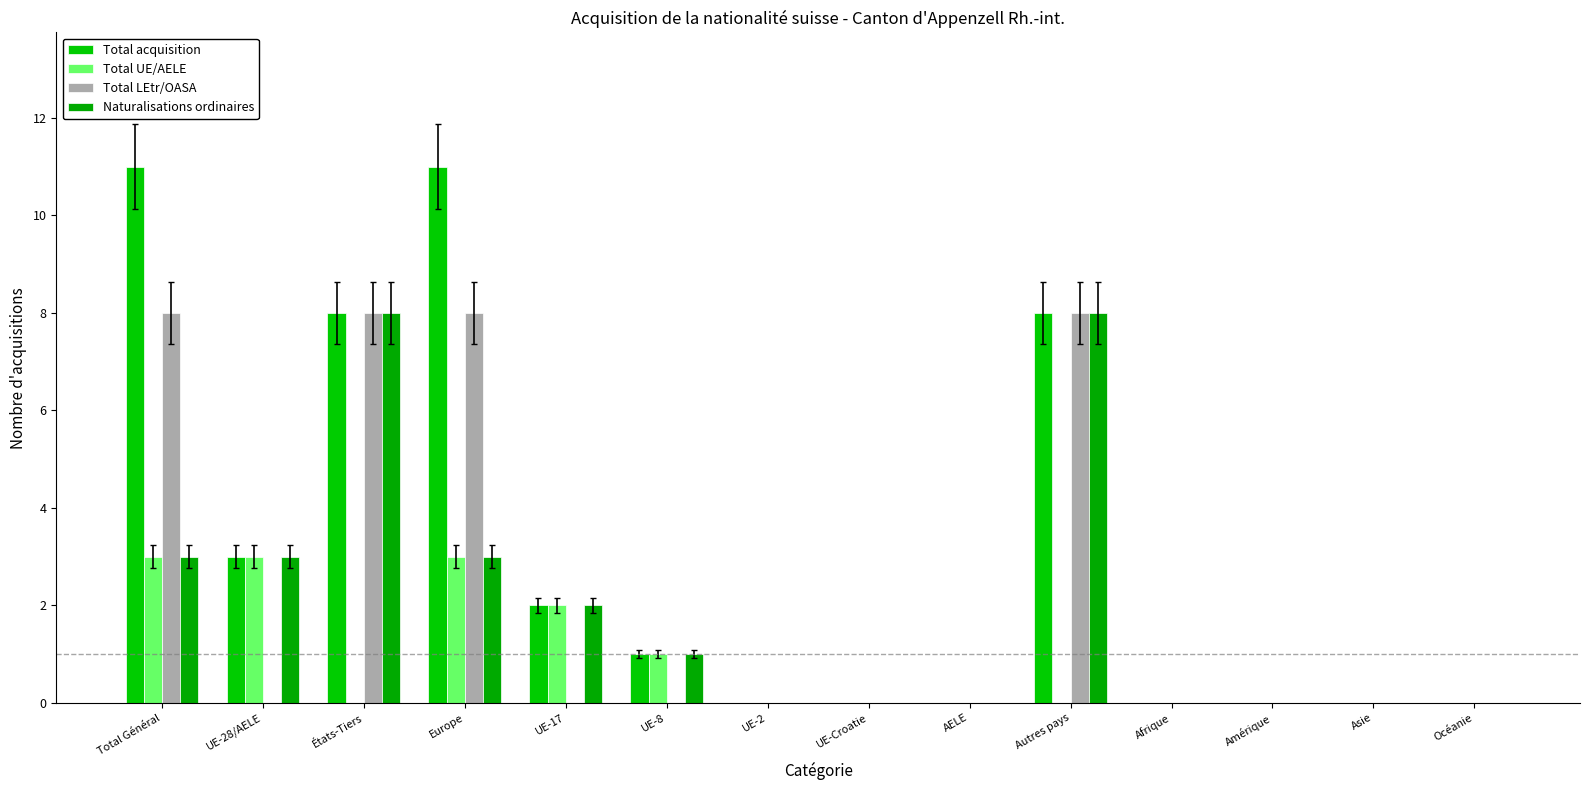

How many categories are shown in the chart?

14